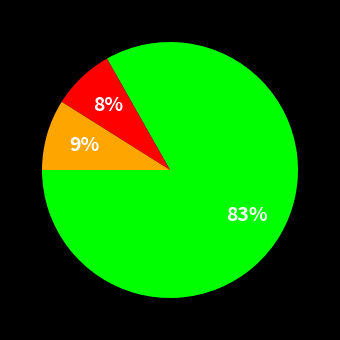

To the nearest percent, what is the difference between the largest and smallest slice percentages?

75%